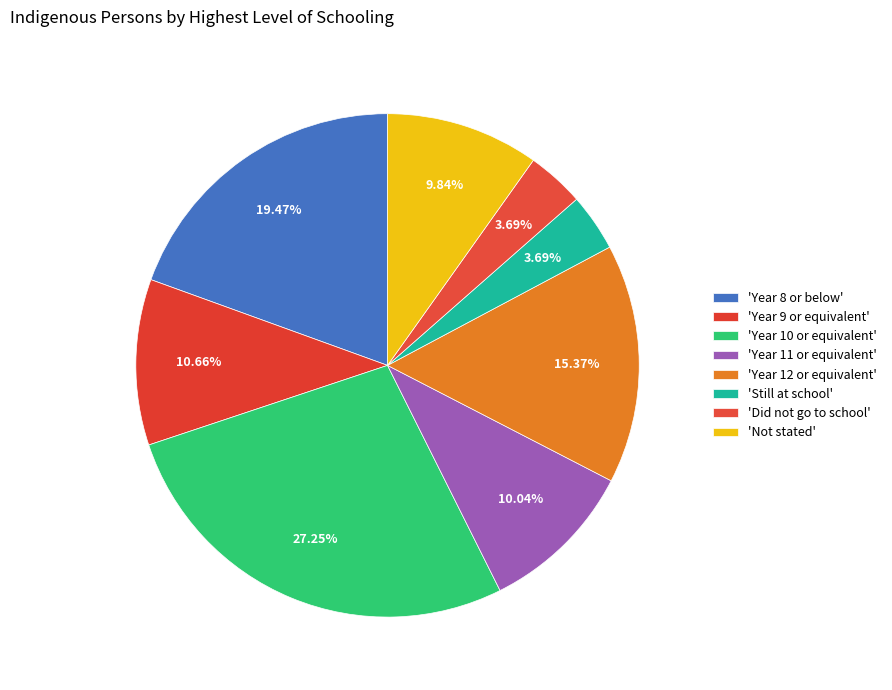

How many segments does this pie chart have?

8